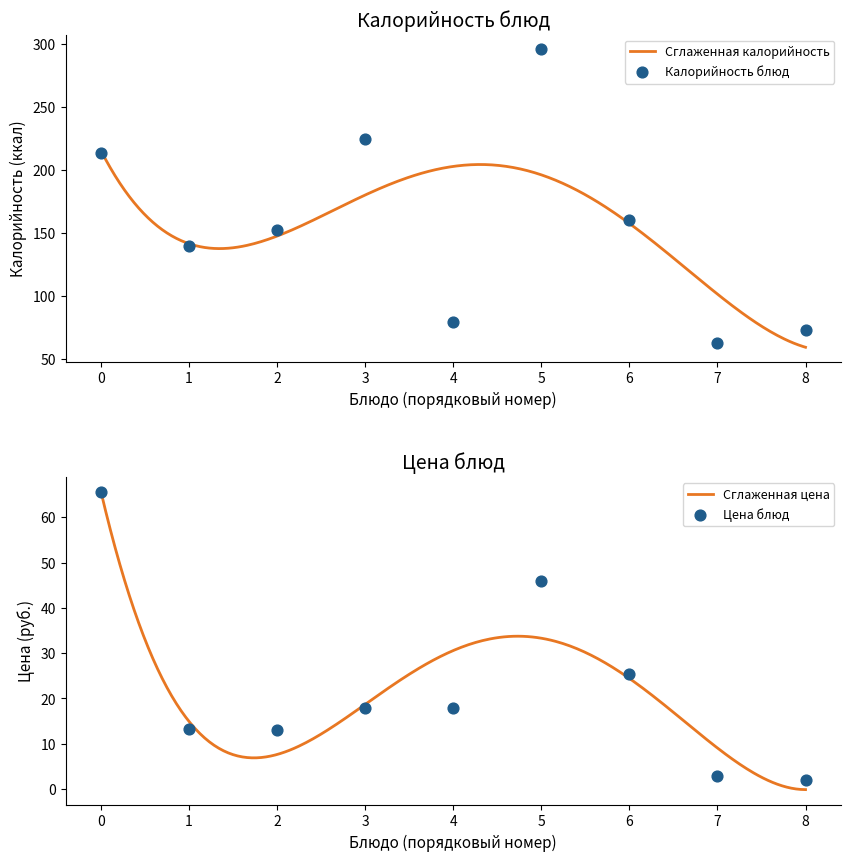

Which series reaches the maximum Y coordinate?

Калорийность